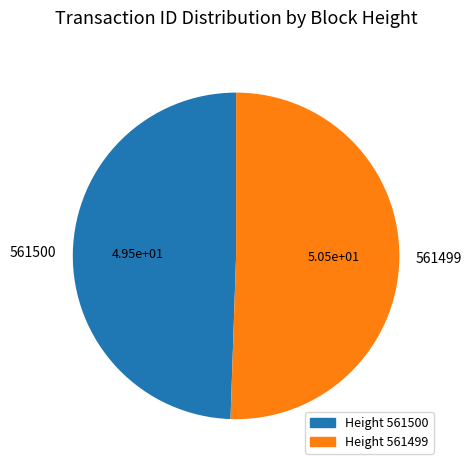

True or false: 561500 accounts for 49% of the total.

True